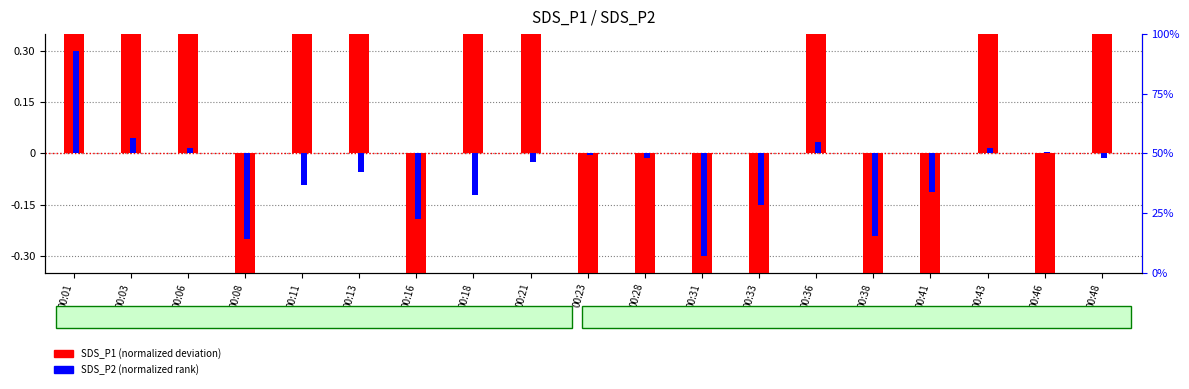

At how many categories does at least one series exceed -3?

19